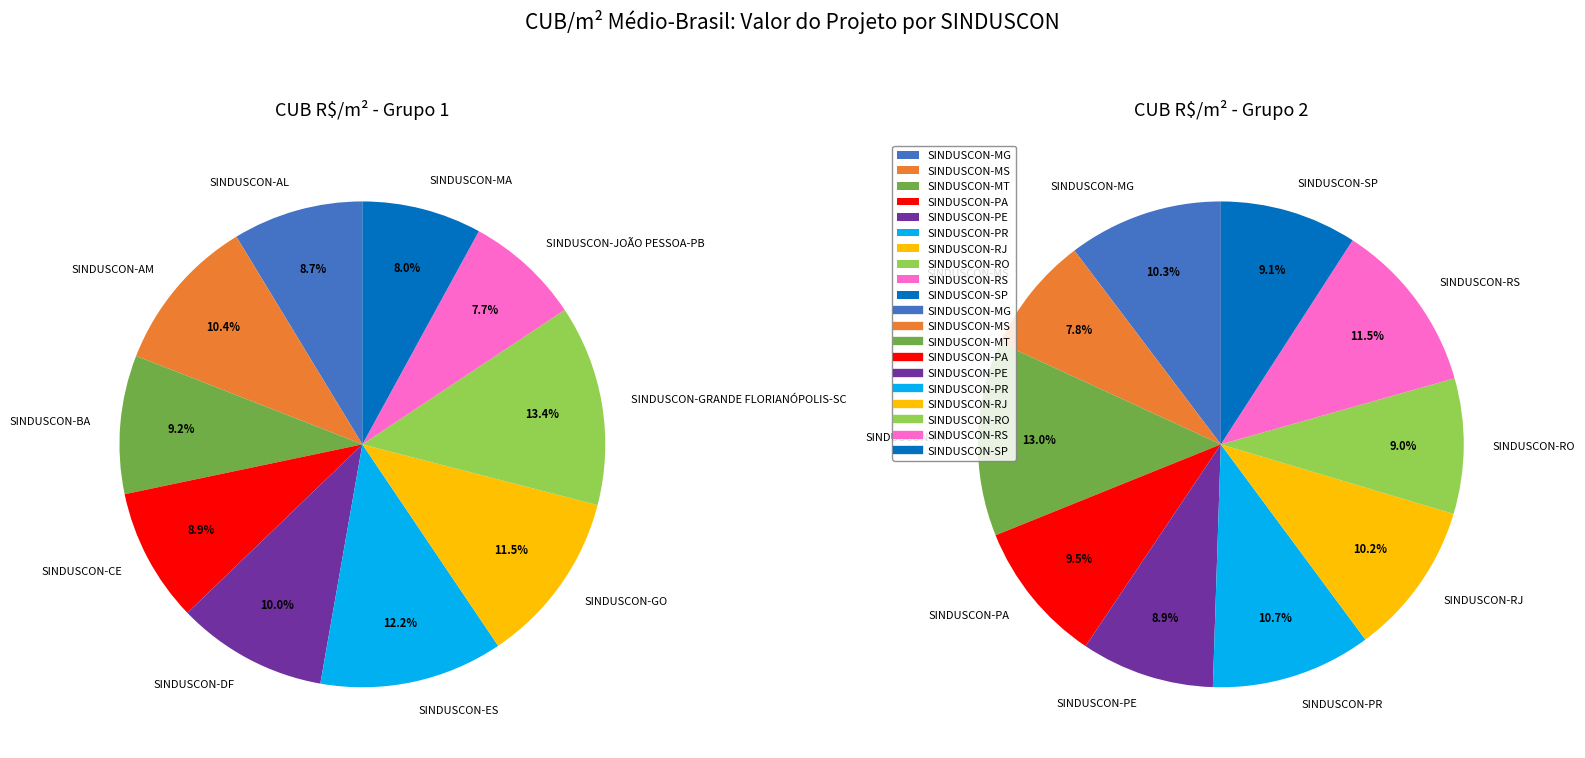

The SINDUSCON-GO slice represents 12% of the pie. True or false?

True